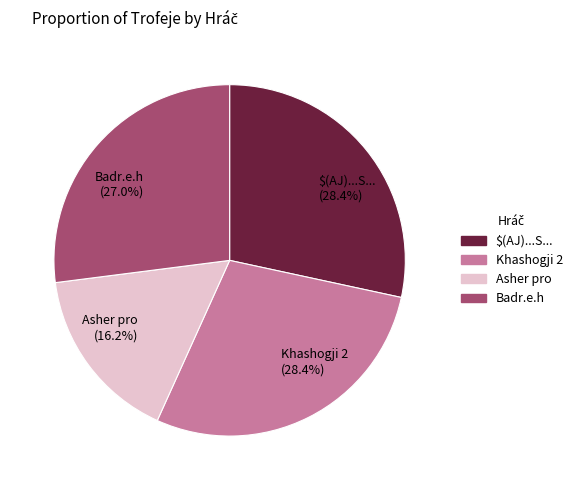

The Asher pro slice represents 16% of the pie. True or false?

True